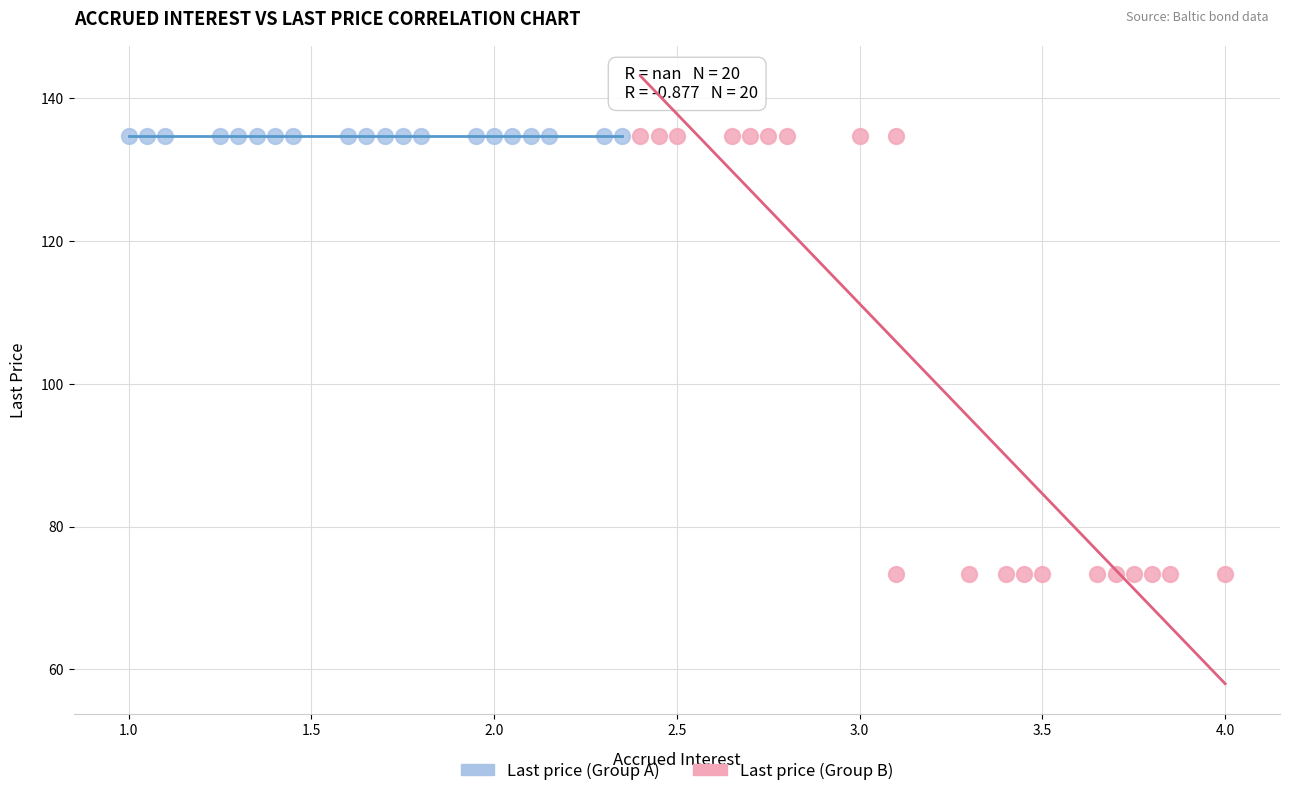

Which series contains the lowest Y value?

Last price (Group B)